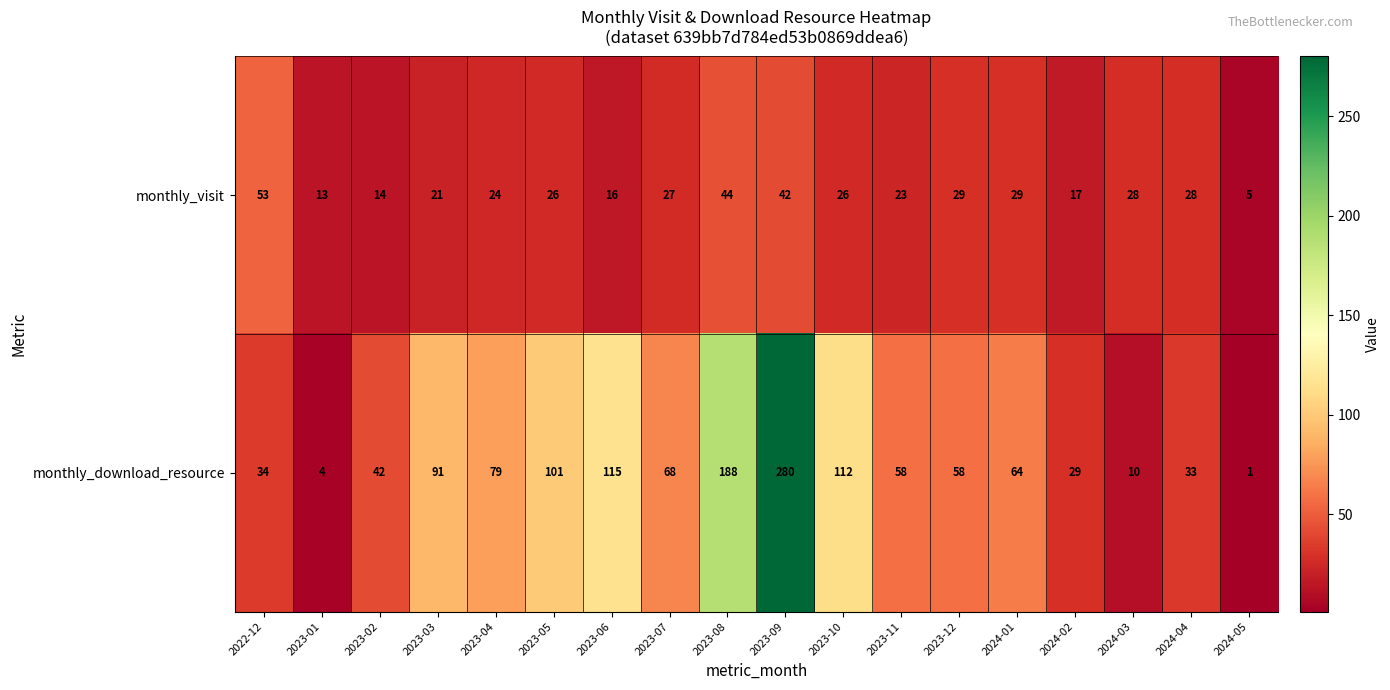

List the series in order of their peak value, lowest first.

monthly_visit, monthly_download_resource